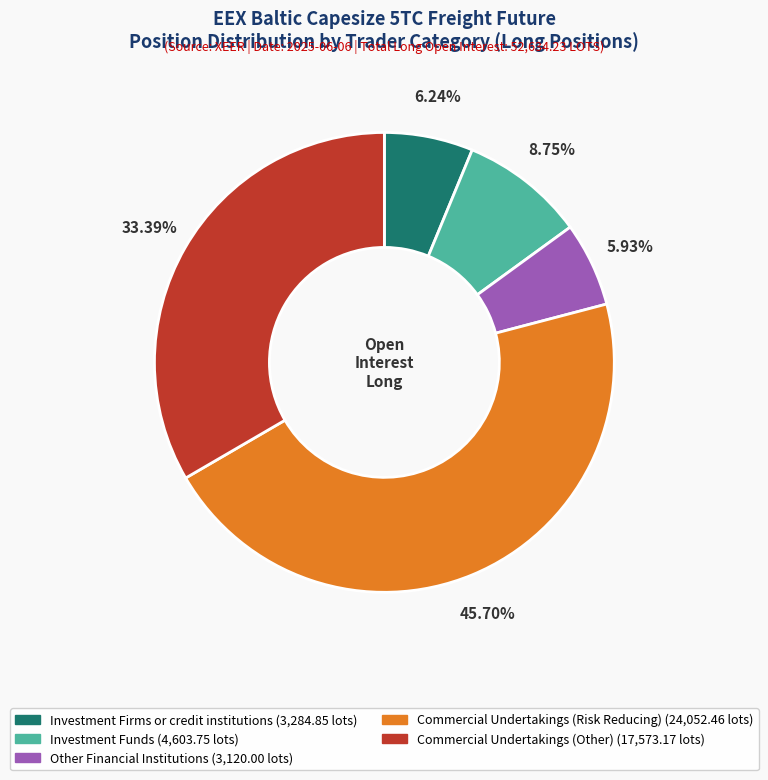

Approximately how many times larger is the value at Investment Funds compared to Commercial Undertakings (Risk Reducing)?

0.2